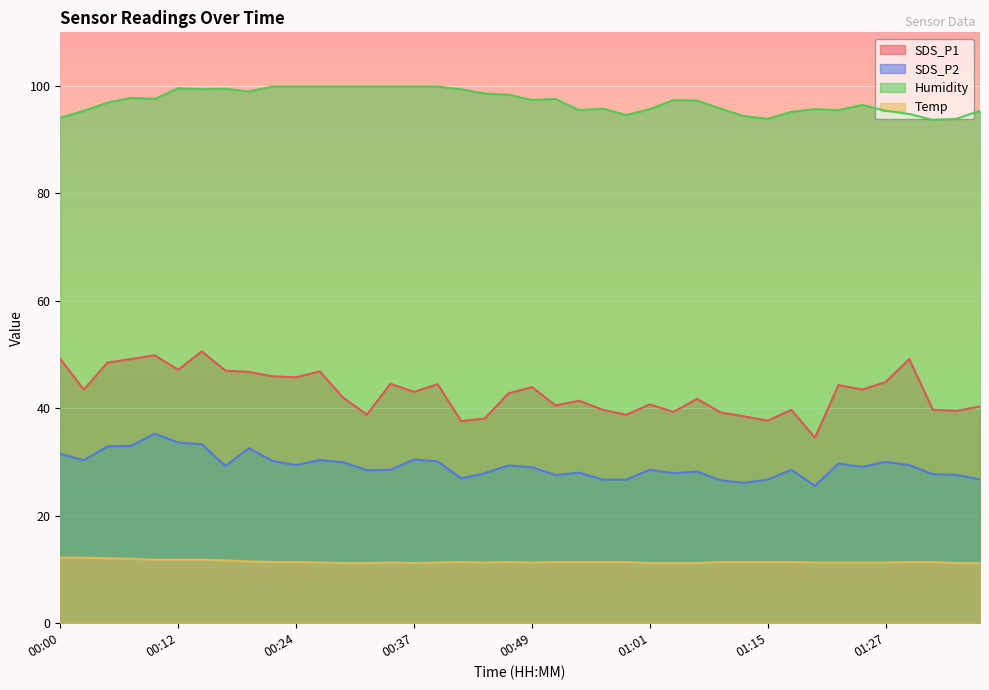

How many categories are shown in the chart?

40